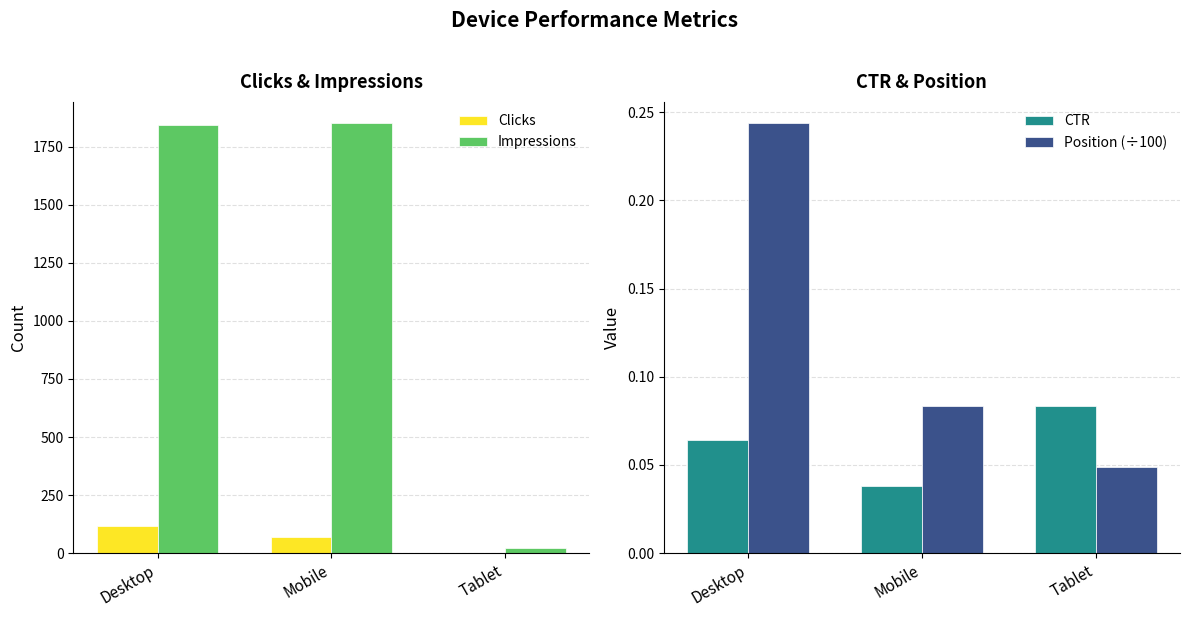

What position from the right is Mobile?

2